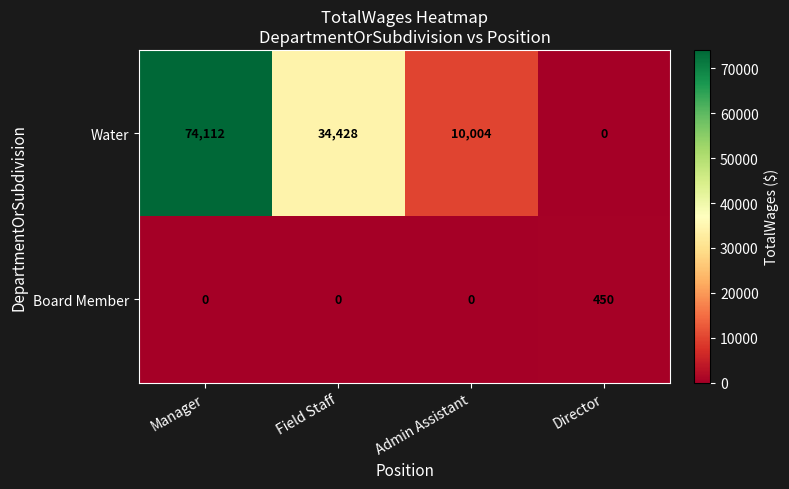

True or false: Board Member has a value of -135 at Admin Assistant.

False